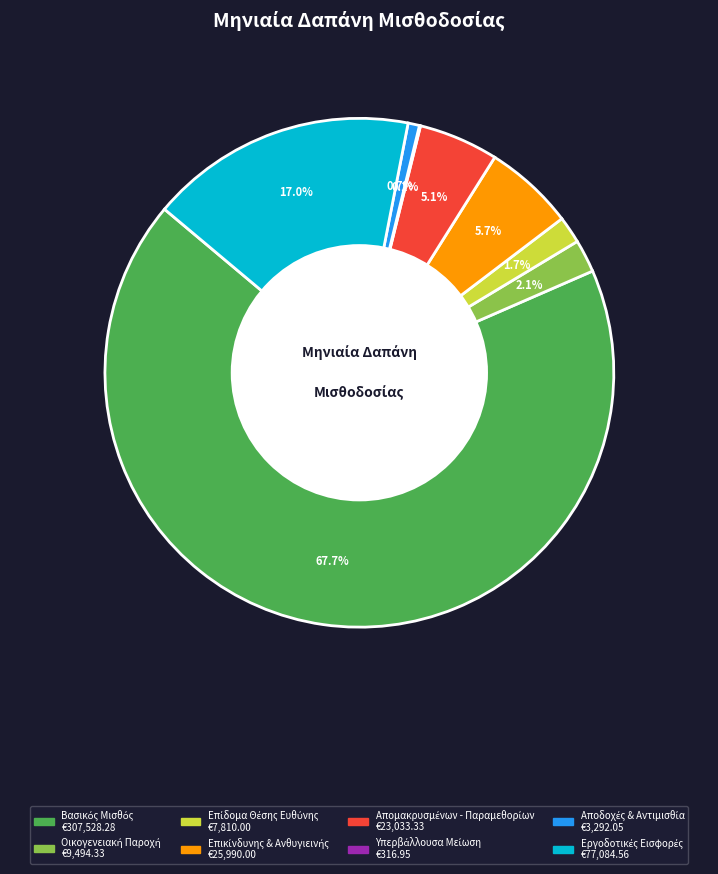

Is there any slice that represents more than half of the pie?

Yes